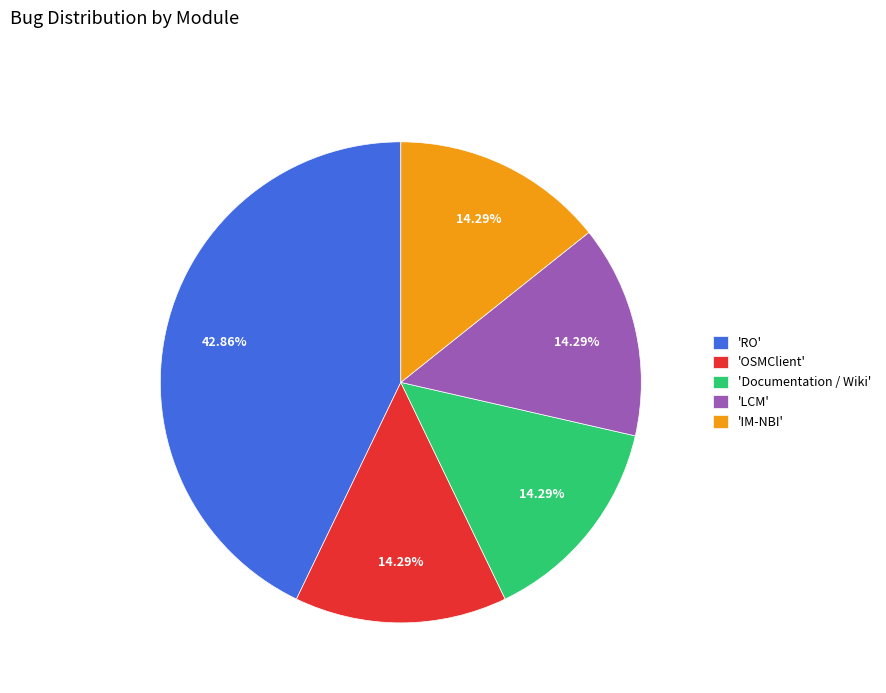

What is the largest slice in the pie chart?

'RO'